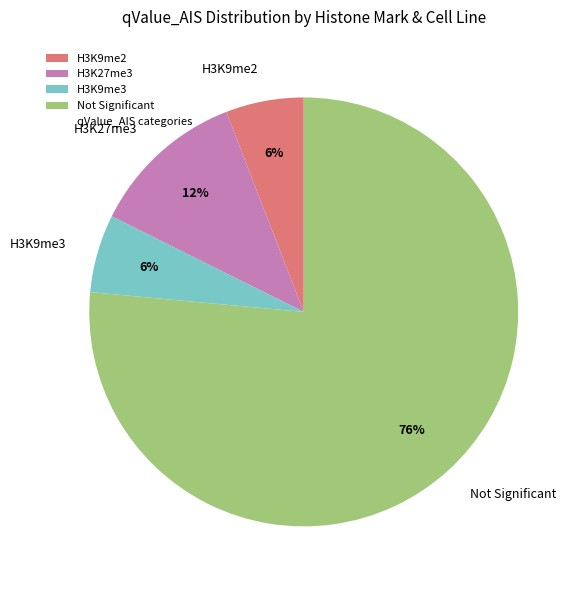

What percentage is the H3K27me3 slice, to the nearest percent?

12%